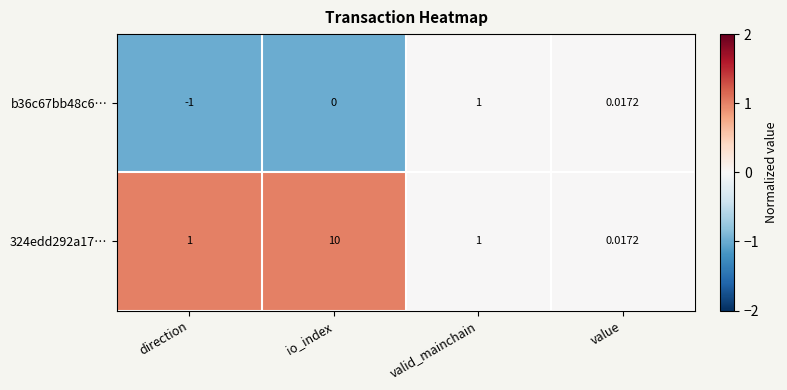

At how many categories does at least one series exceed 0?

4